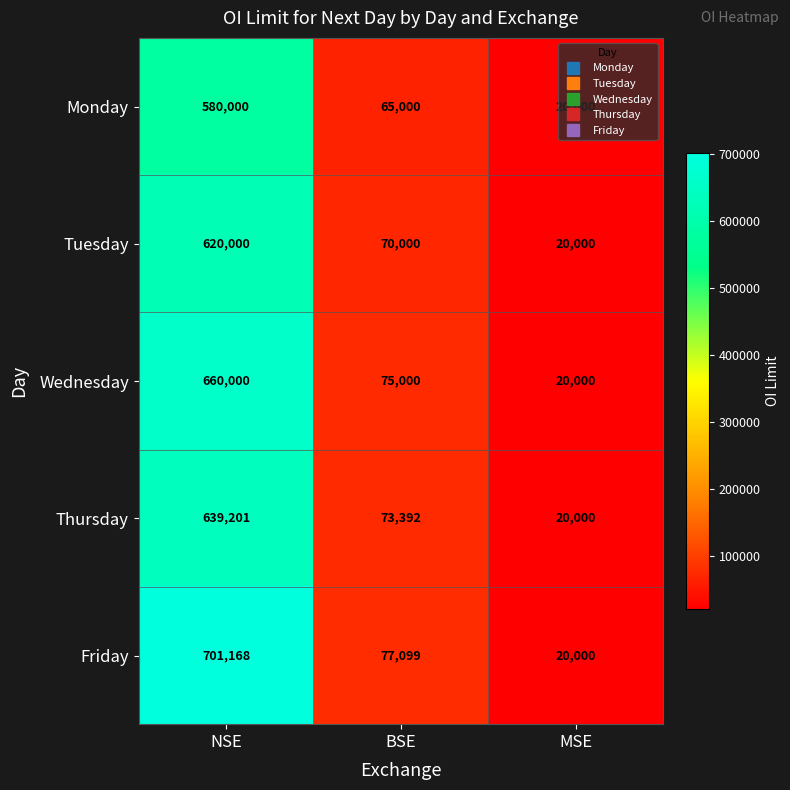

Which series has the largest range (max minus min)?

Friday